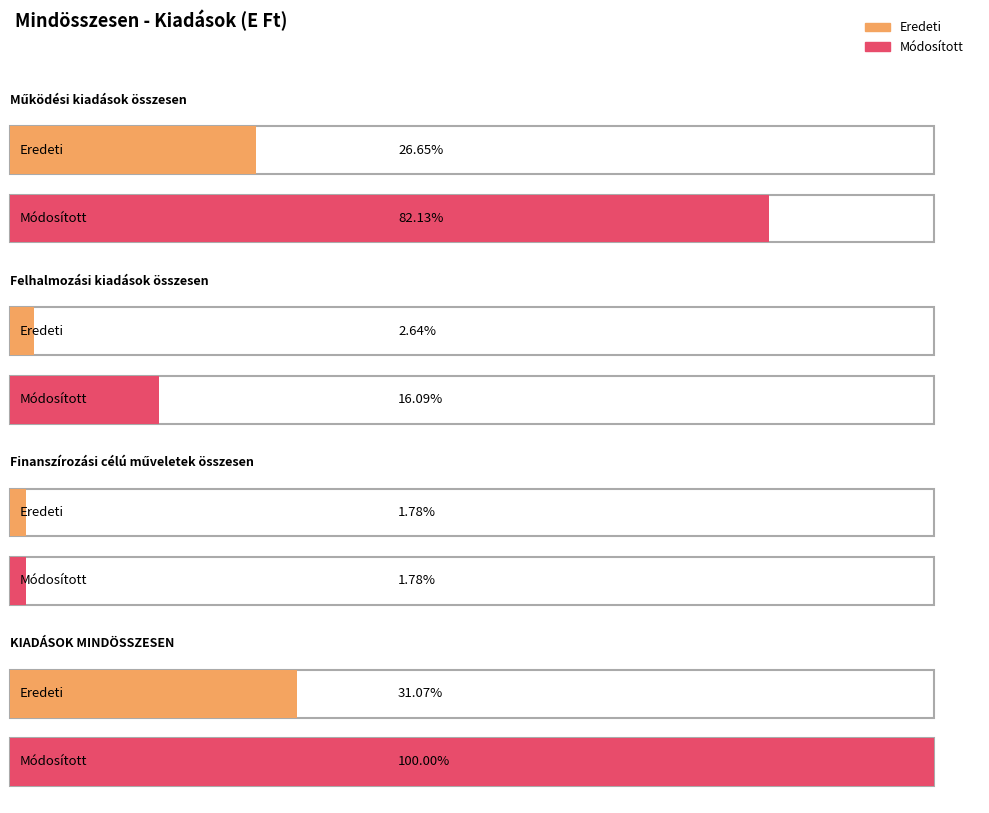

At how many categories does at least one series exceed 524777935?

2